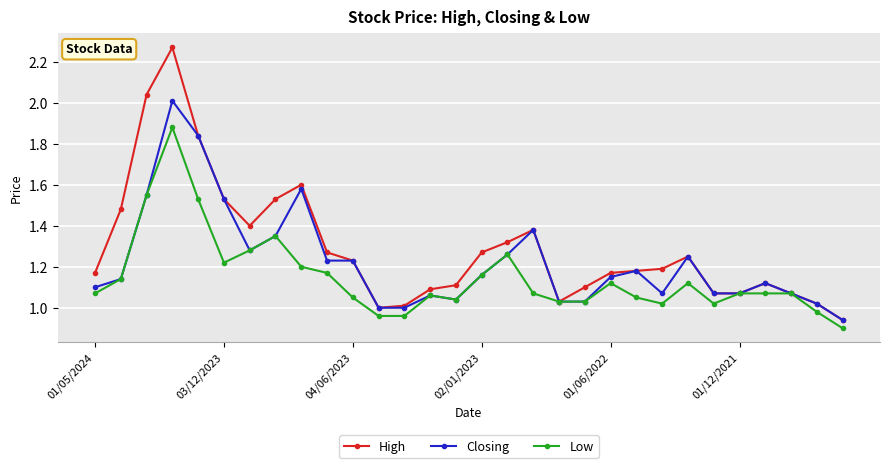

Rank the series by their maximum value, from lowest to highest.

Low, Closing, High